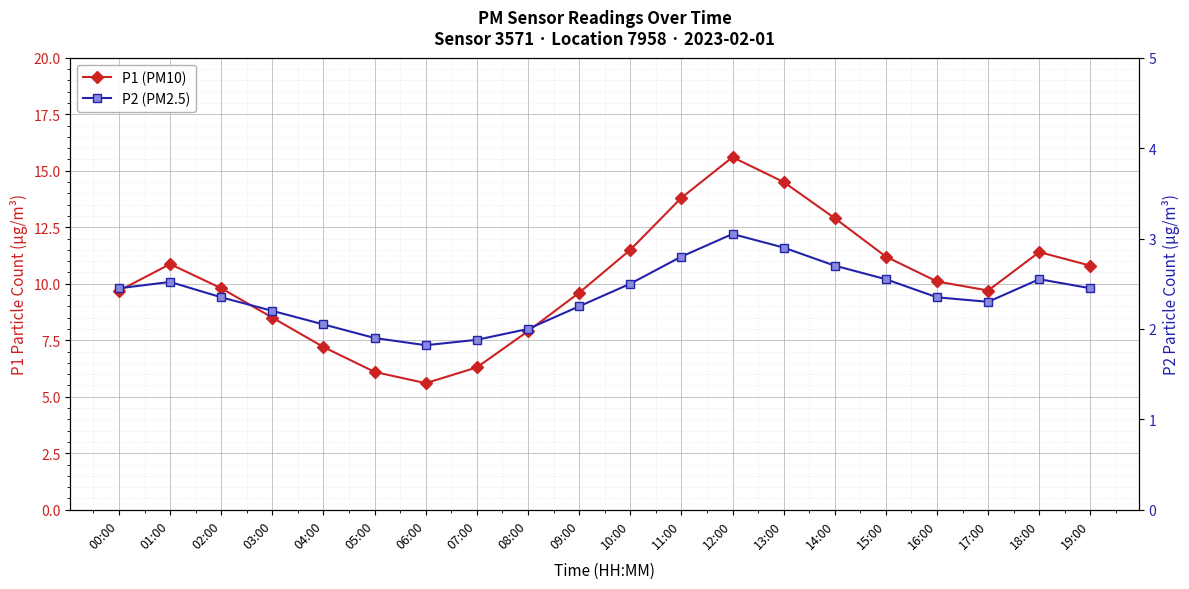

What is the lowest value of the P2 (PM2.5) series?

1.8